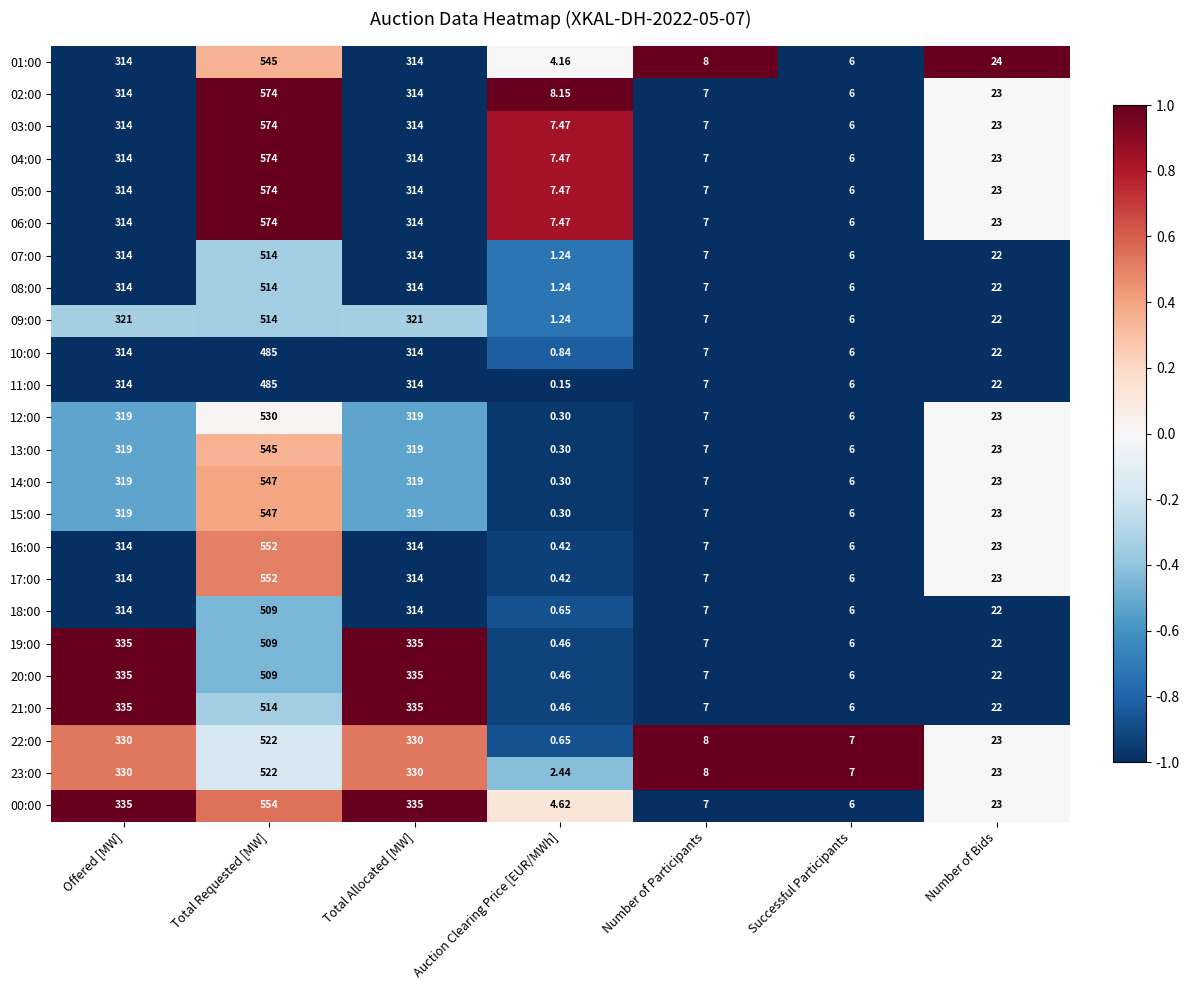

Where does the 10:00 series first go above 22?

Offered [MW]